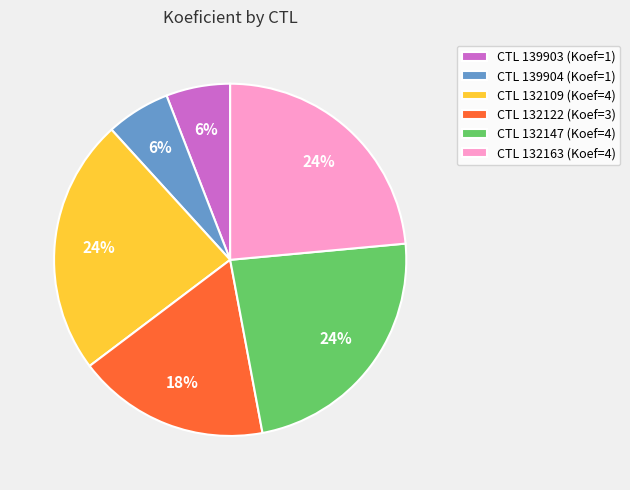

Does CTL 132122 (Koef=3) account for over 50% of the chart?

No